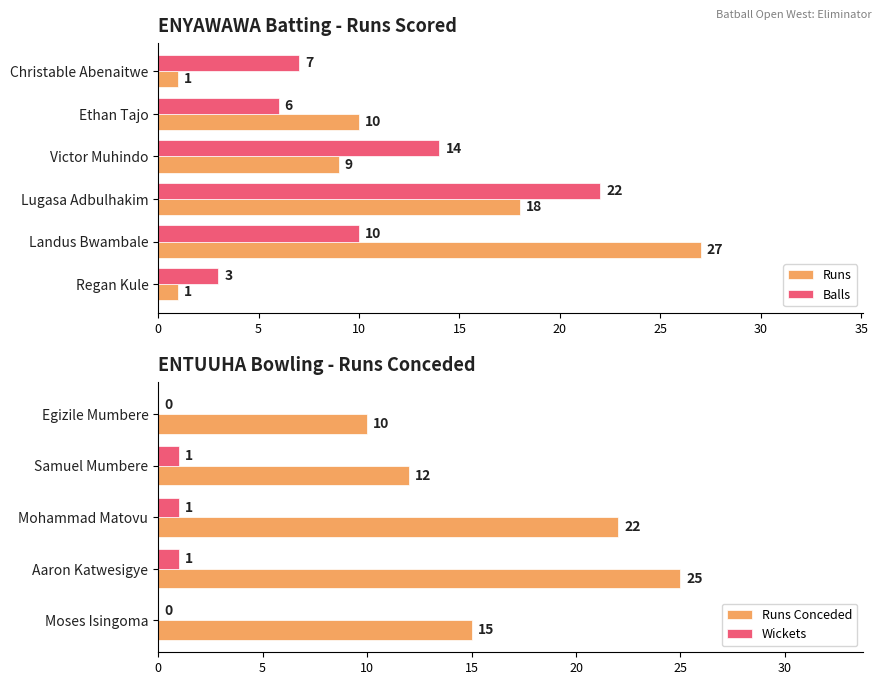

What is the greatest value displayed?

27